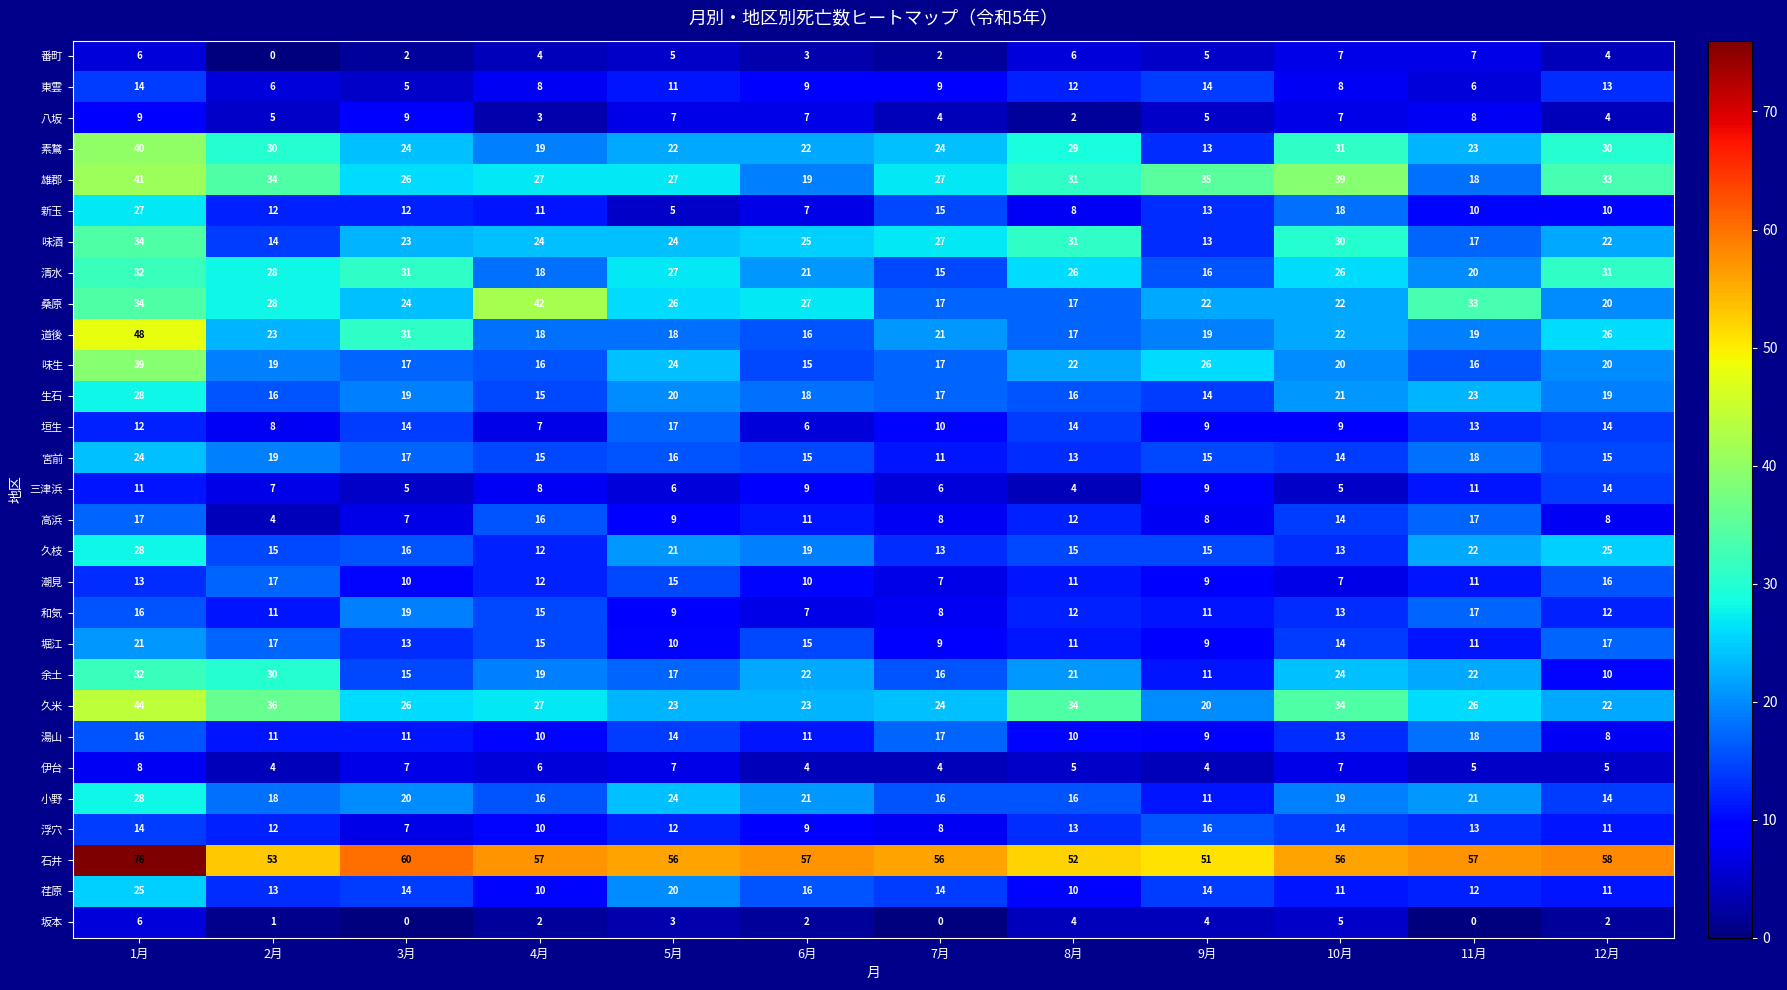

Between 1月 and 11月, which series saw the biggest shift?

道後